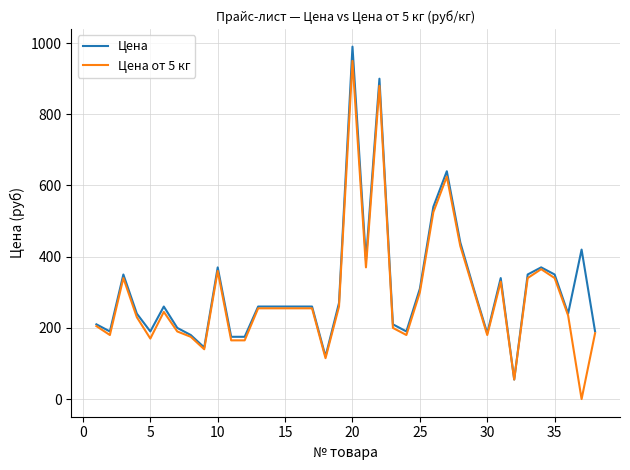

What is the difference between the second highest and minimum values in the Цена от 5 кг series?

880